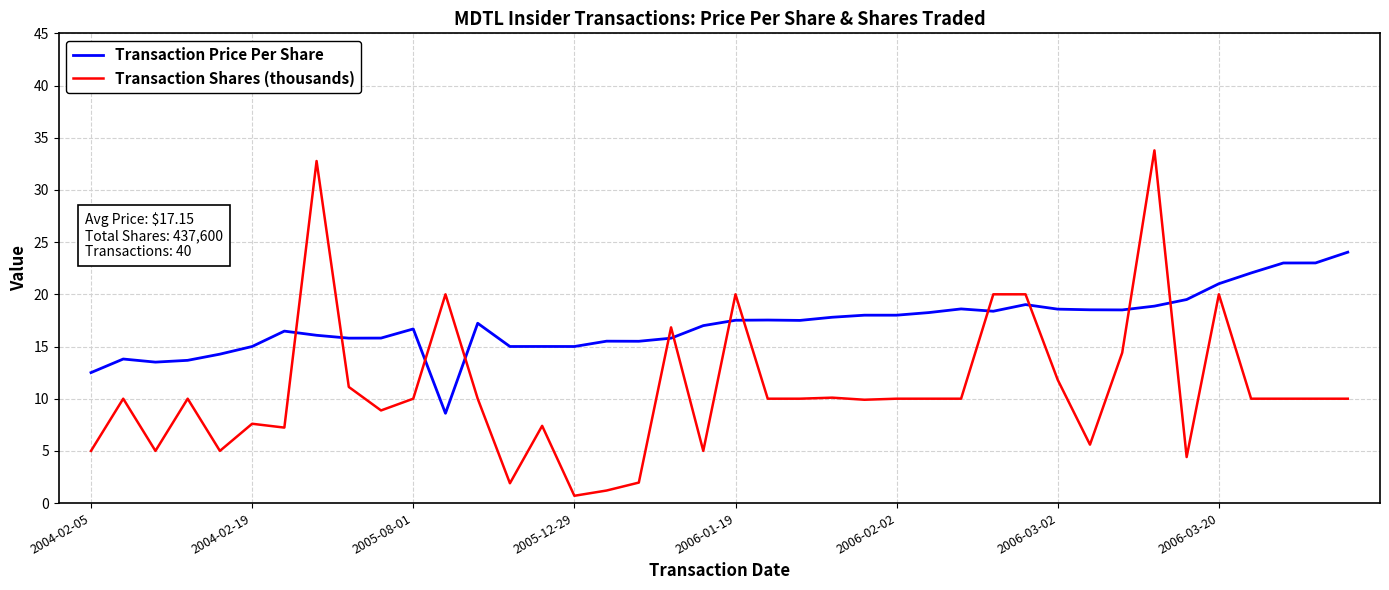

Count the number of categories in the chart.

40